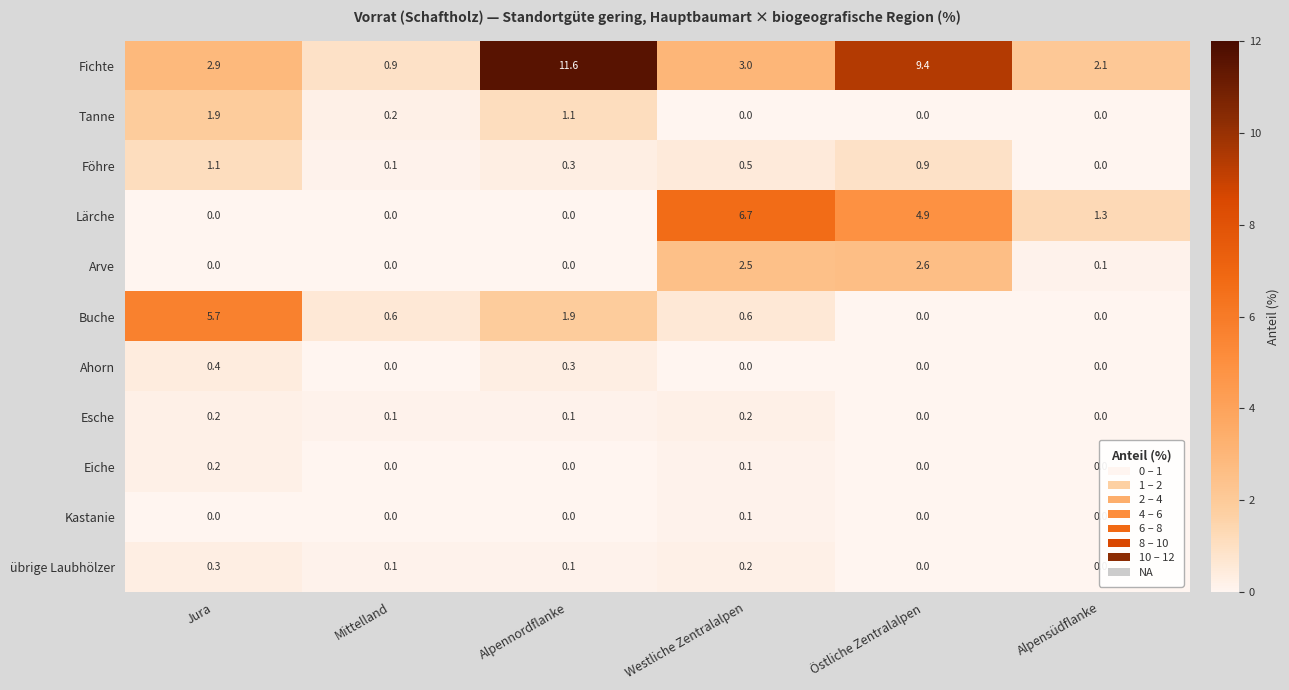

Where does the Fichte series first go above 3?

Alpennordflanke